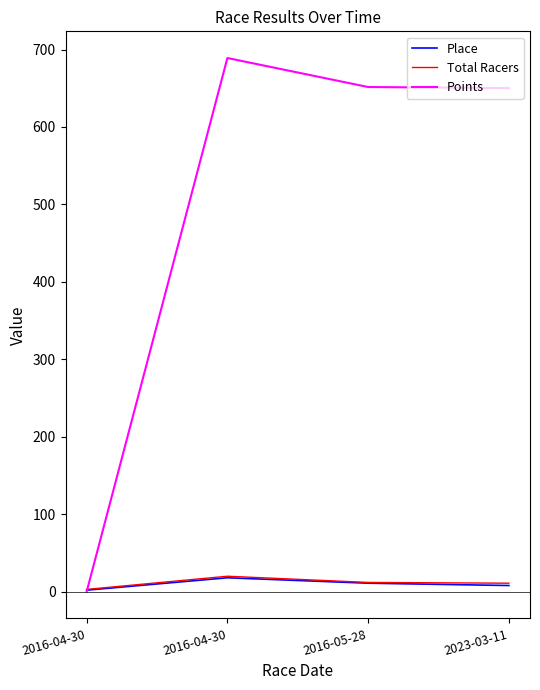

What are all the series names shown in the legend?

Place, Total Racers, Points